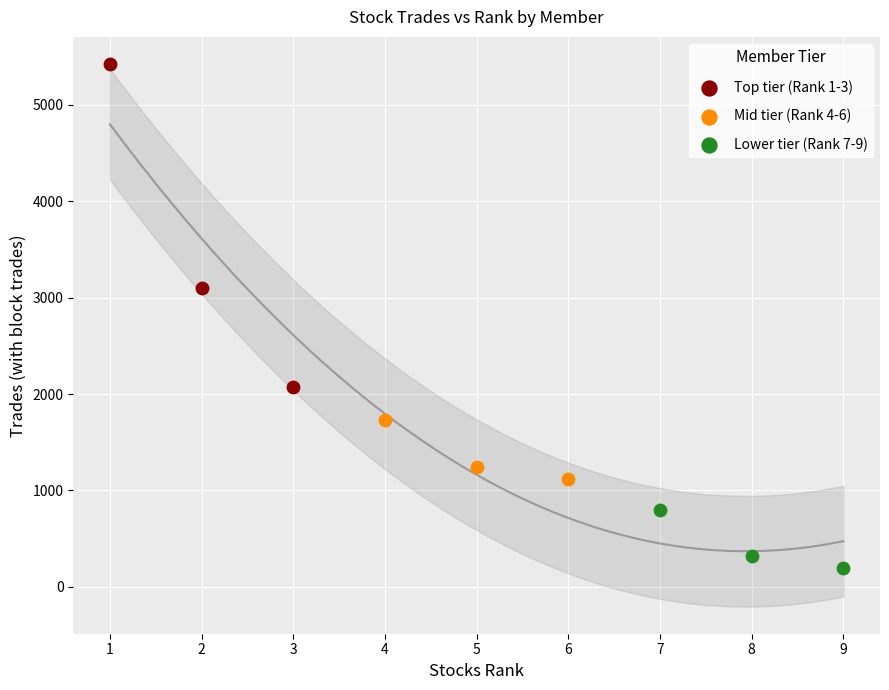

Which series contains the lowest Y value?

Lower tier (Rank 7-9)